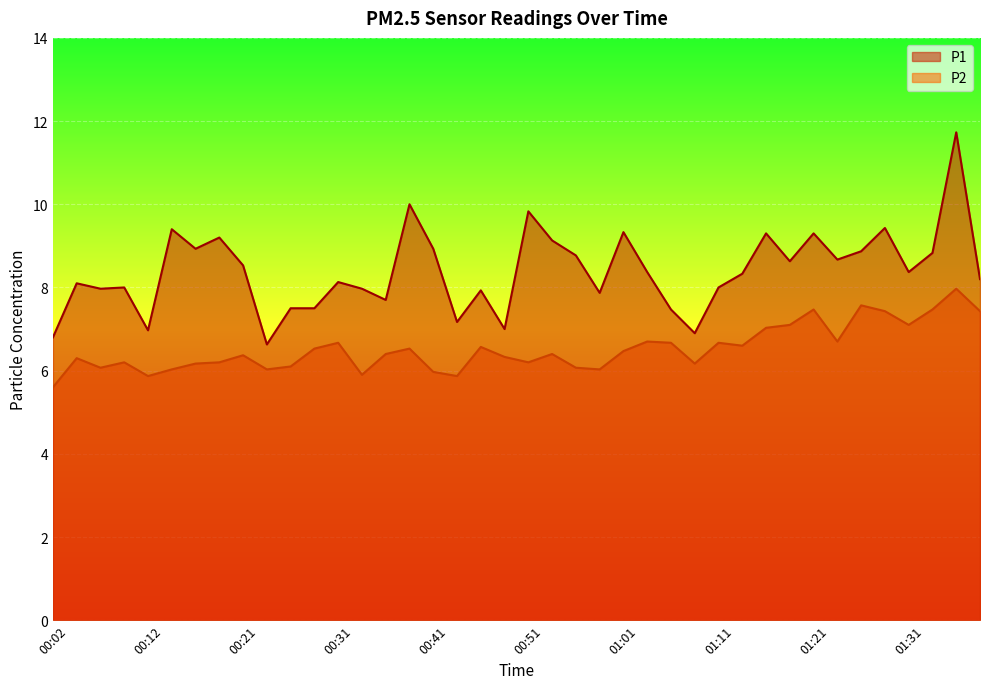

True or false: P1 and P2 intersect in this chart.

False